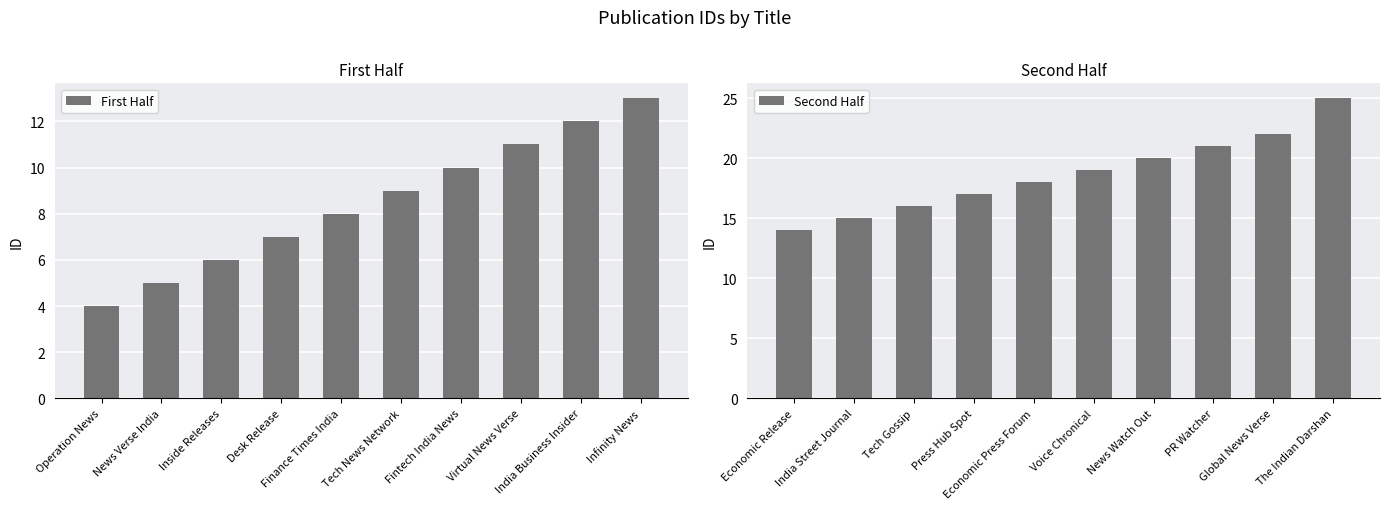

What is the sum of all First Half values?

85